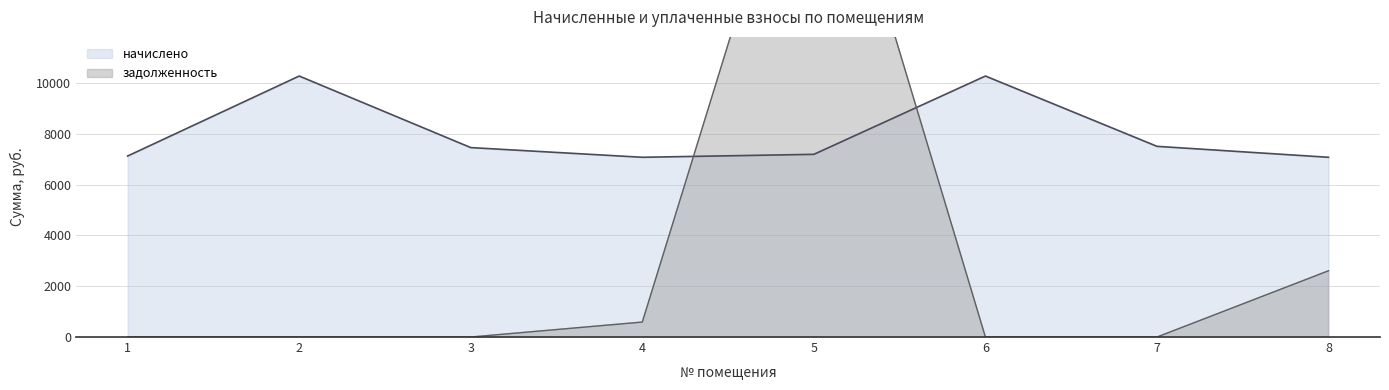

Is it true that начислено equals 7071.1 at 8?

True